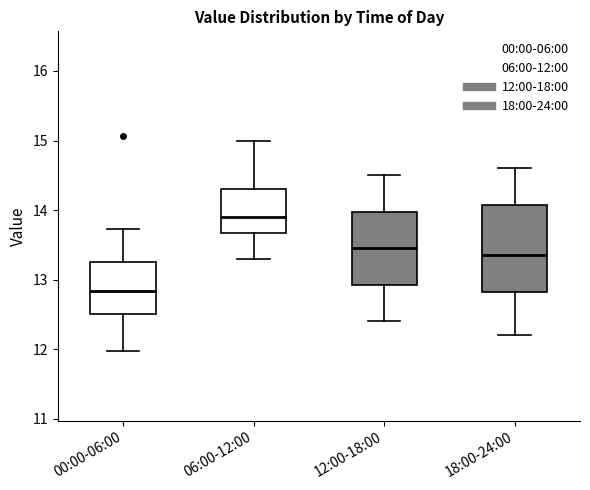

Reading left to right, transcribe this box plot: for each box, give where its median line is, the range the box spans, and where its two whiskers end, as read against the y-axis. The values are not printed on the chart, so give them approximately, as read against the axis.

00:00-06:00: median 12.8, box 12.5 to 13.3, whiskers 12.0 to 13.7
06:00-12:00: median 13.9, box 13.7 to 14.3, whiskers 13.3 to 15.0
12:00-18:00: median 13.5, box 12.9 to 14.0, whiskers 12.4 to 14.5
18:00-24:00: median 13.4, box 12.8 to 14.1, whiskers 12.2 to 14.6